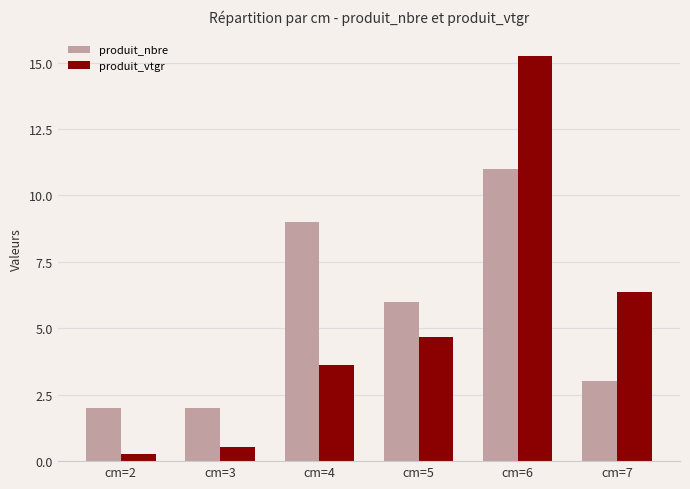

What is the difference between the maximum and minimum values in the produit_vtgr series?

15.0